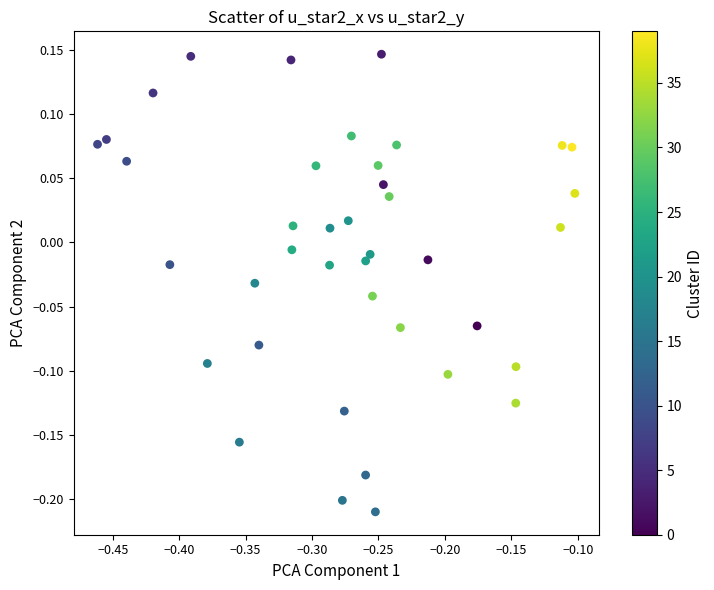

What is the range of Y values (max minus min)?

0.4